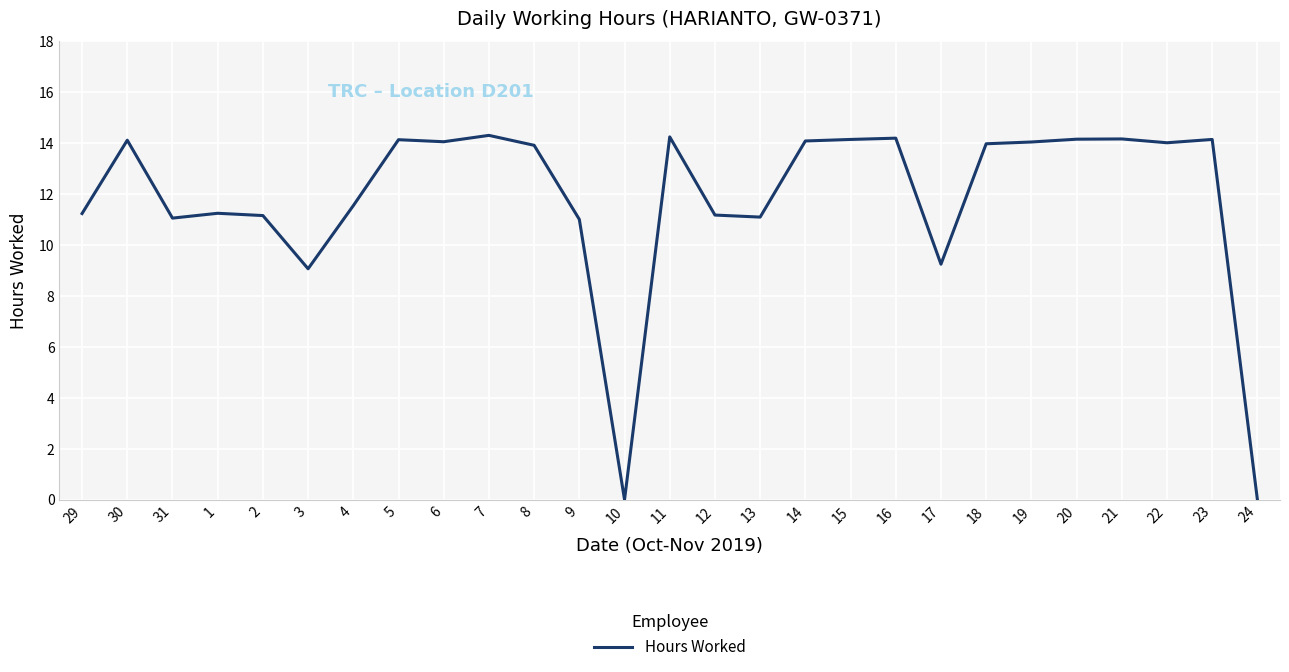

What is the sum of all values?

319.6